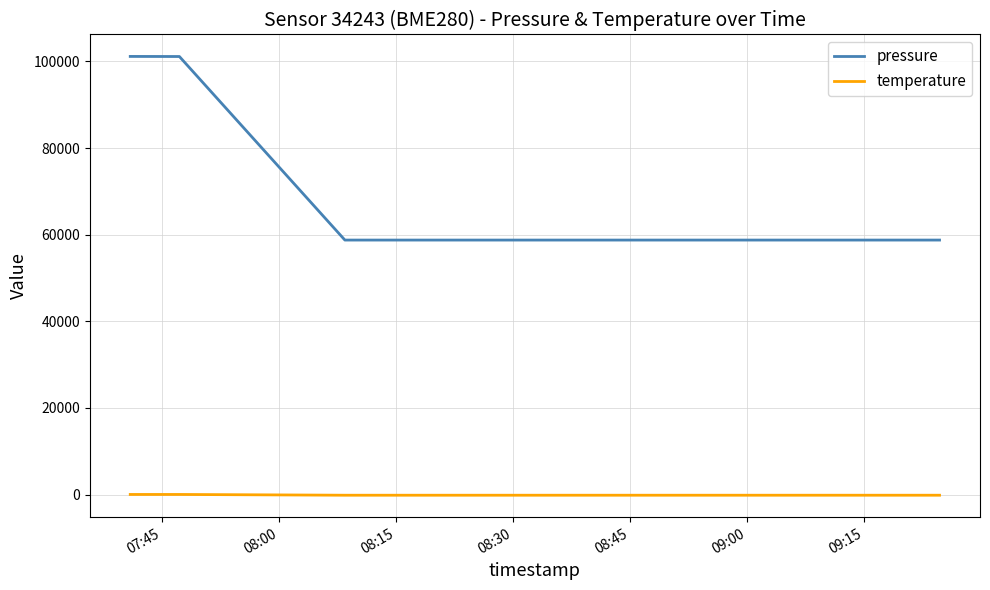

True or false: temperature and pressure intersect in this chart.

False